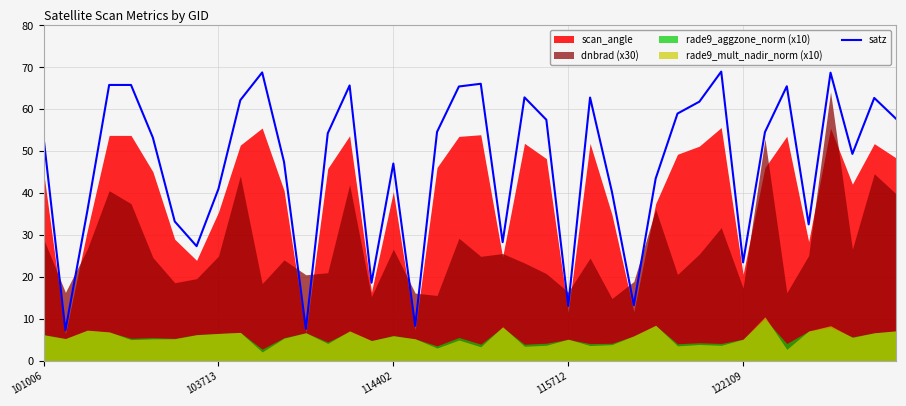

What is the ratio of the value at 18 to the value at 103713?

7.4